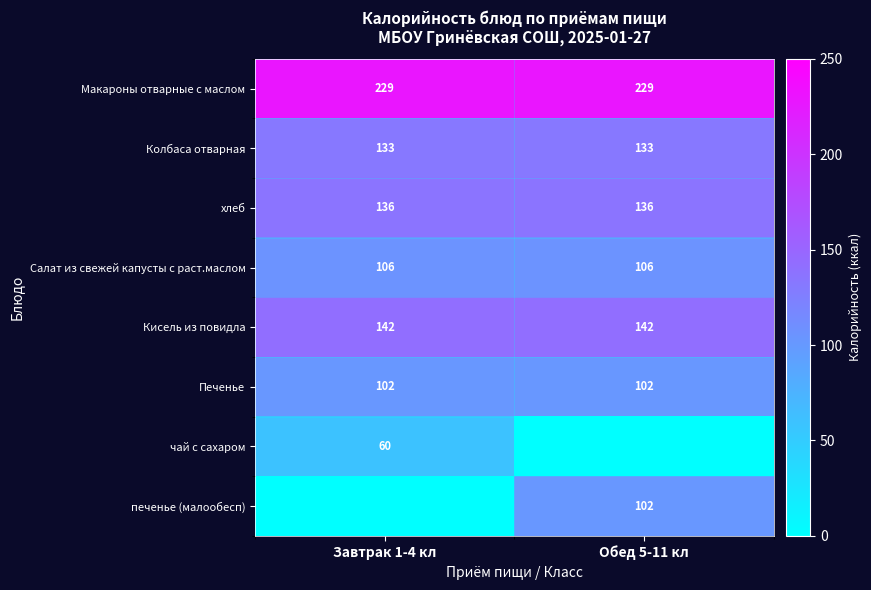

What is the sum of the Макароны отварные с маслом values at Обед 5-11 кл and Завтрак 1-4 кл?

458